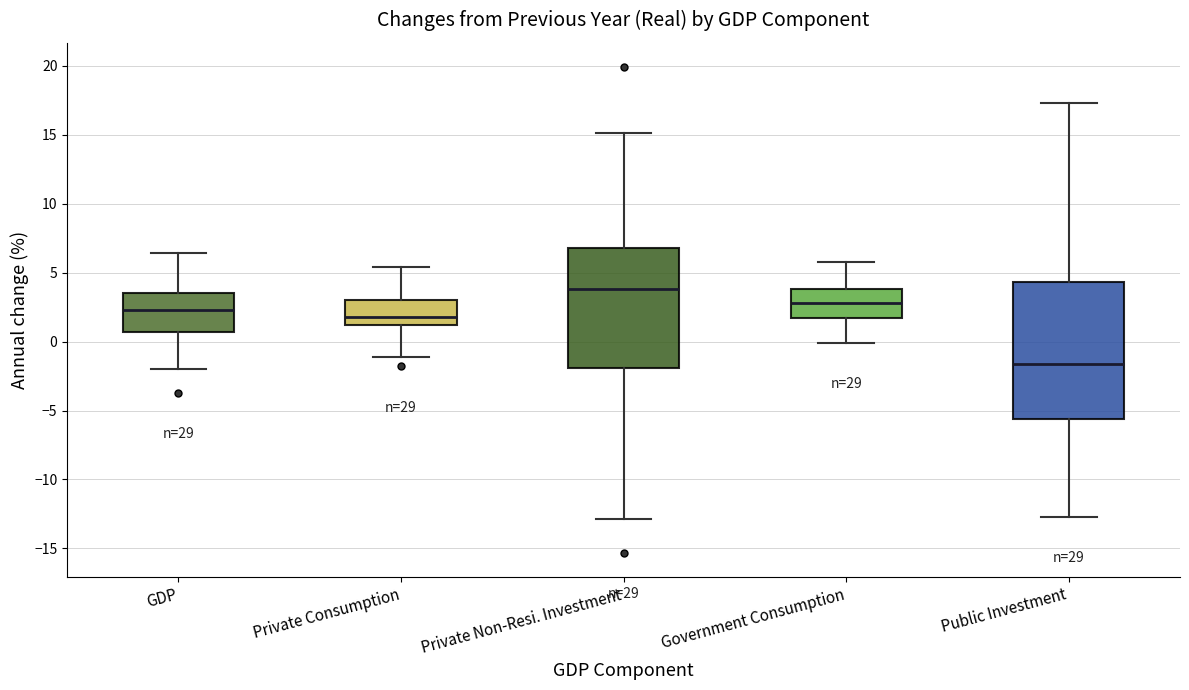

Where is the lower edge of the box for Public Investment on the y-axis? The values are not printed on the chart, so give them approximately, as read against the axis.

-5.5